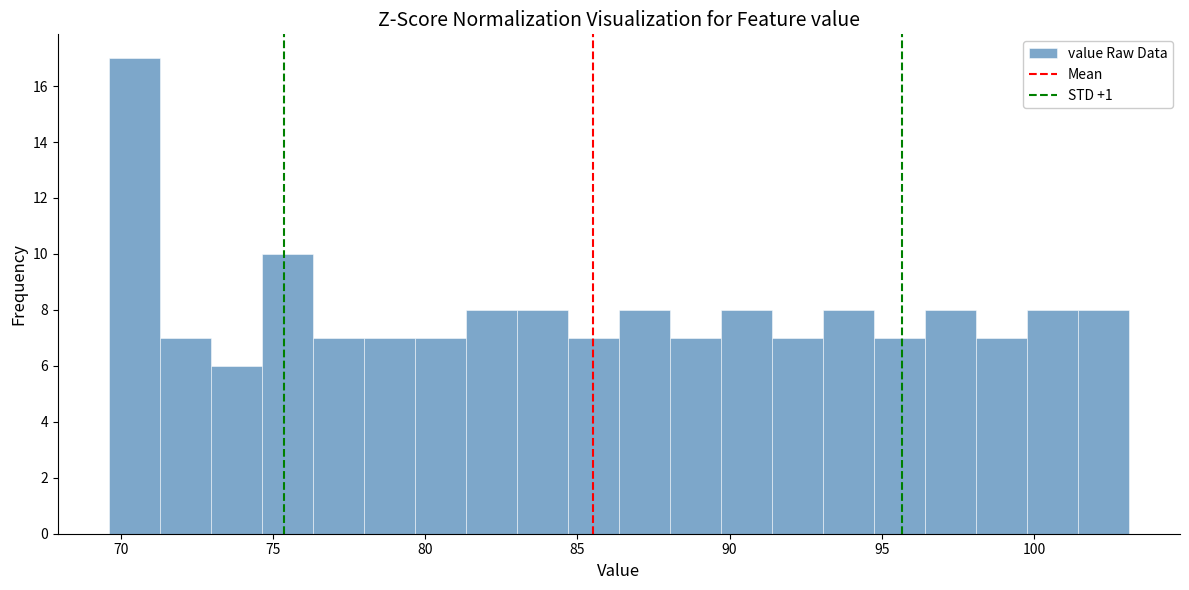

Around what value on the x-axis is the tallest bar? Give the approximate position of its centre, as read against the axis.

70.5